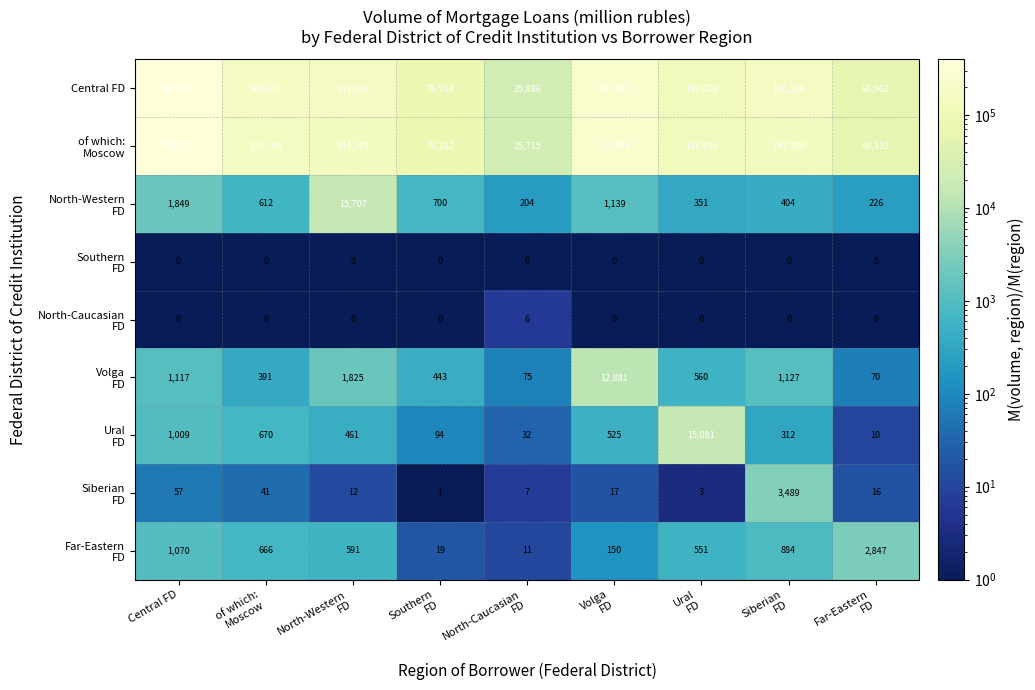

At which category is the sum across all series the highest?

Central FD